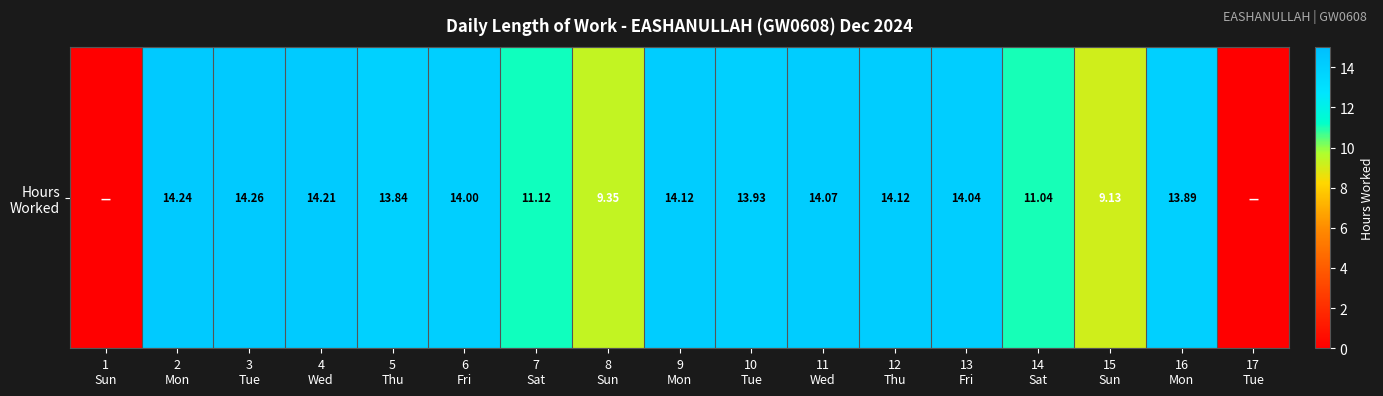

The chart shows a value of 8.6 at 5
Thu. True or false?

False